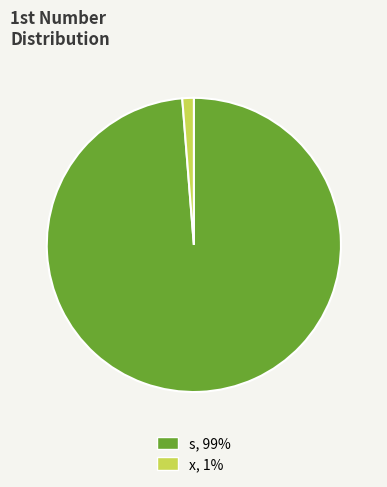

Combined, do x, 1% and s, 99% account for over 50%?

Yes